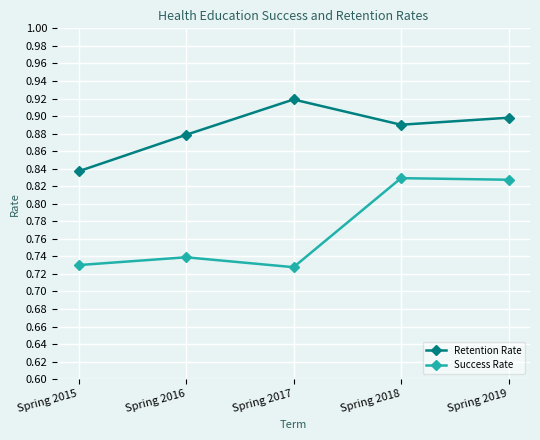

What is the difference between the maximum and minimum values in the Success Rate series?

0.1